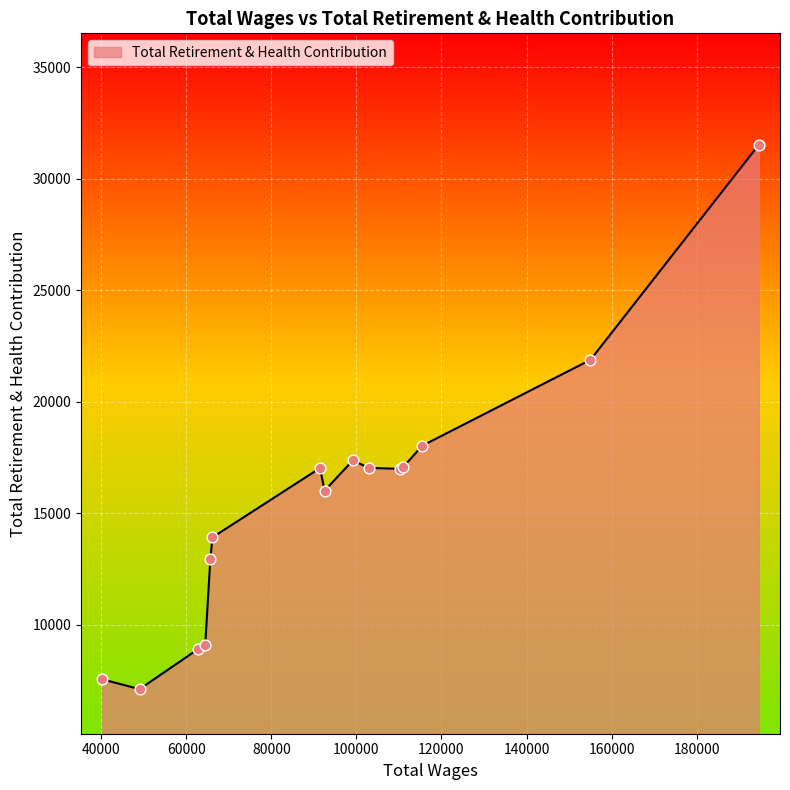

What is the difference between the maximum and minimum values?

24402